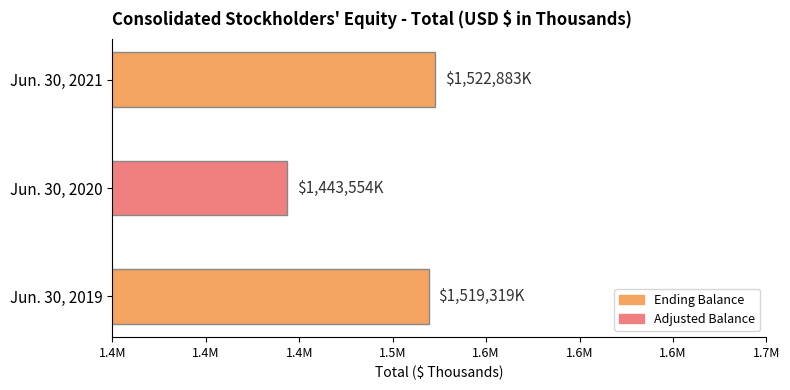

Which label corresponds to the smallest value in the chart?

Jun. 30, 2020